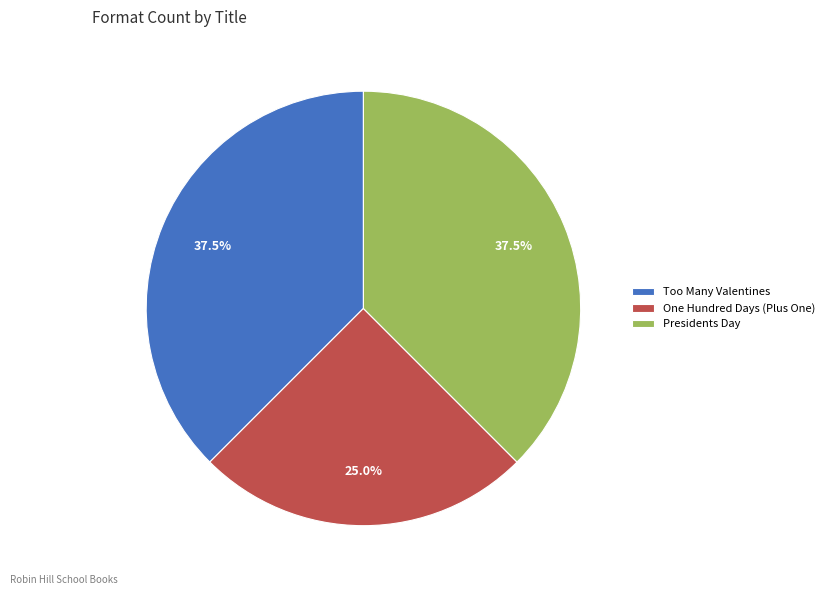

Which slice is the smallest?

One Hundred Days (Plus One)